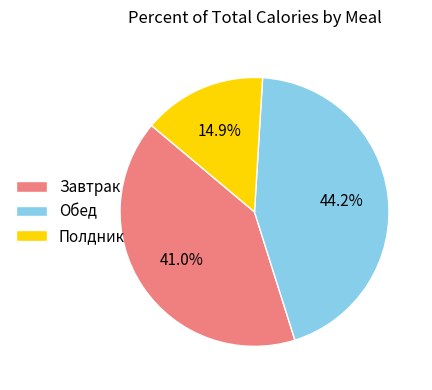

Rank the categories by value from highest to lowest.

Обед, Завтрак, Полдник